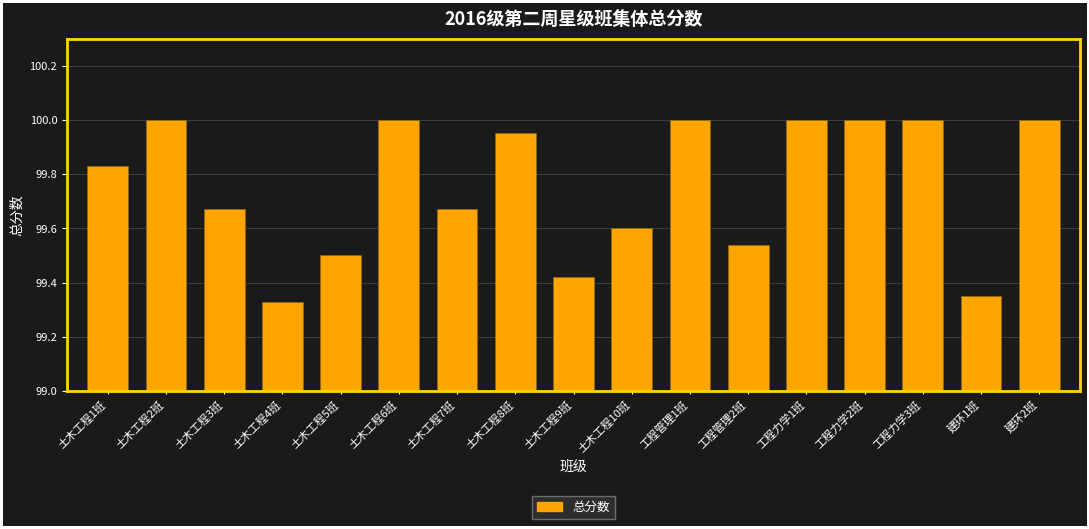

What is the label of the 1st bar from the right?

建环2班